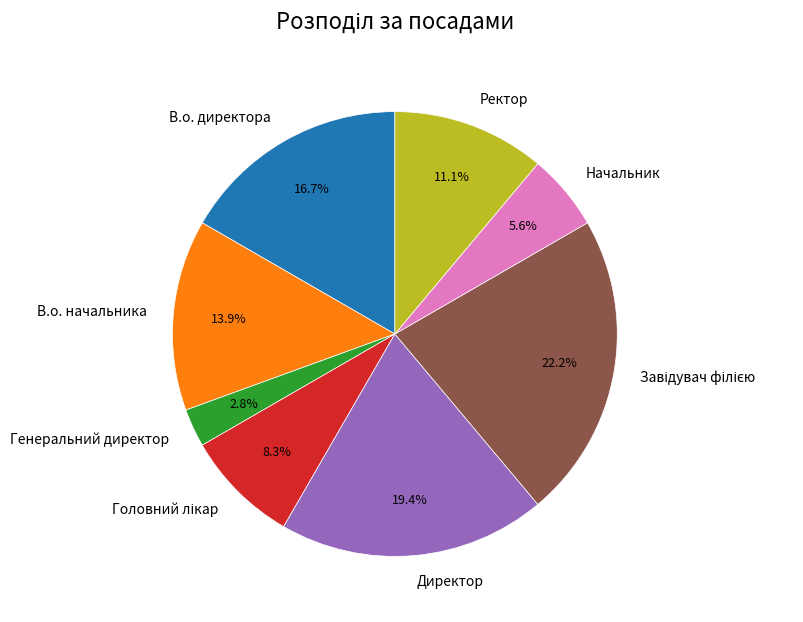

Is it true that В.о. директора is 29% of the pie?

False